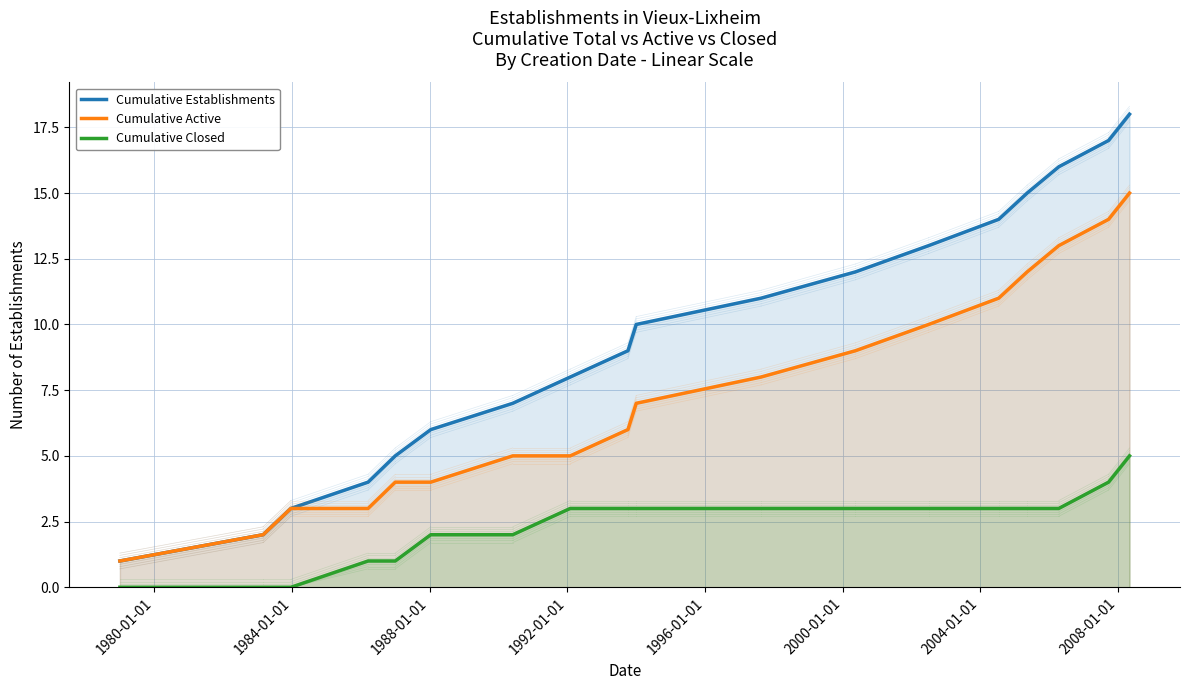

List the series in order of their peak value, highest first.

Cumulative Establishments, Cumulative Active, Cumulative Closed